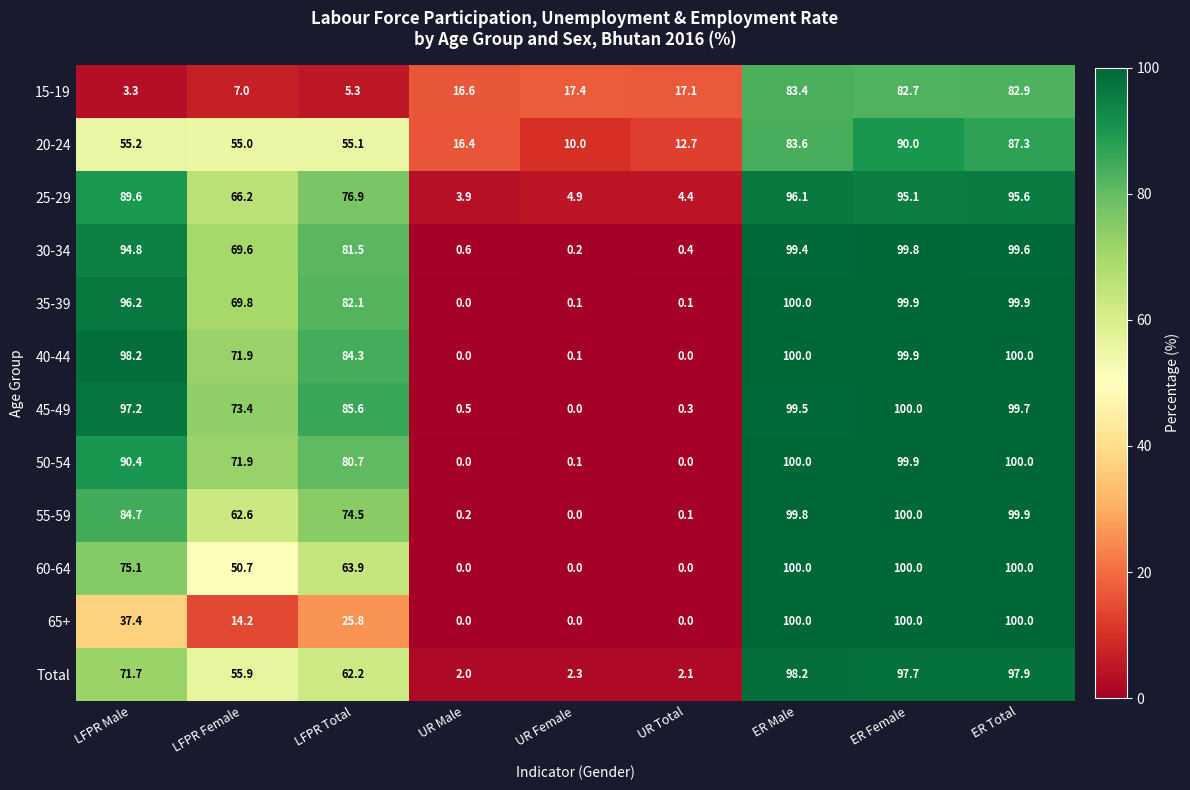

Is the value of 50-54 at LFPR Male greater than the value of 45-49 at LFPR Total?

Yes